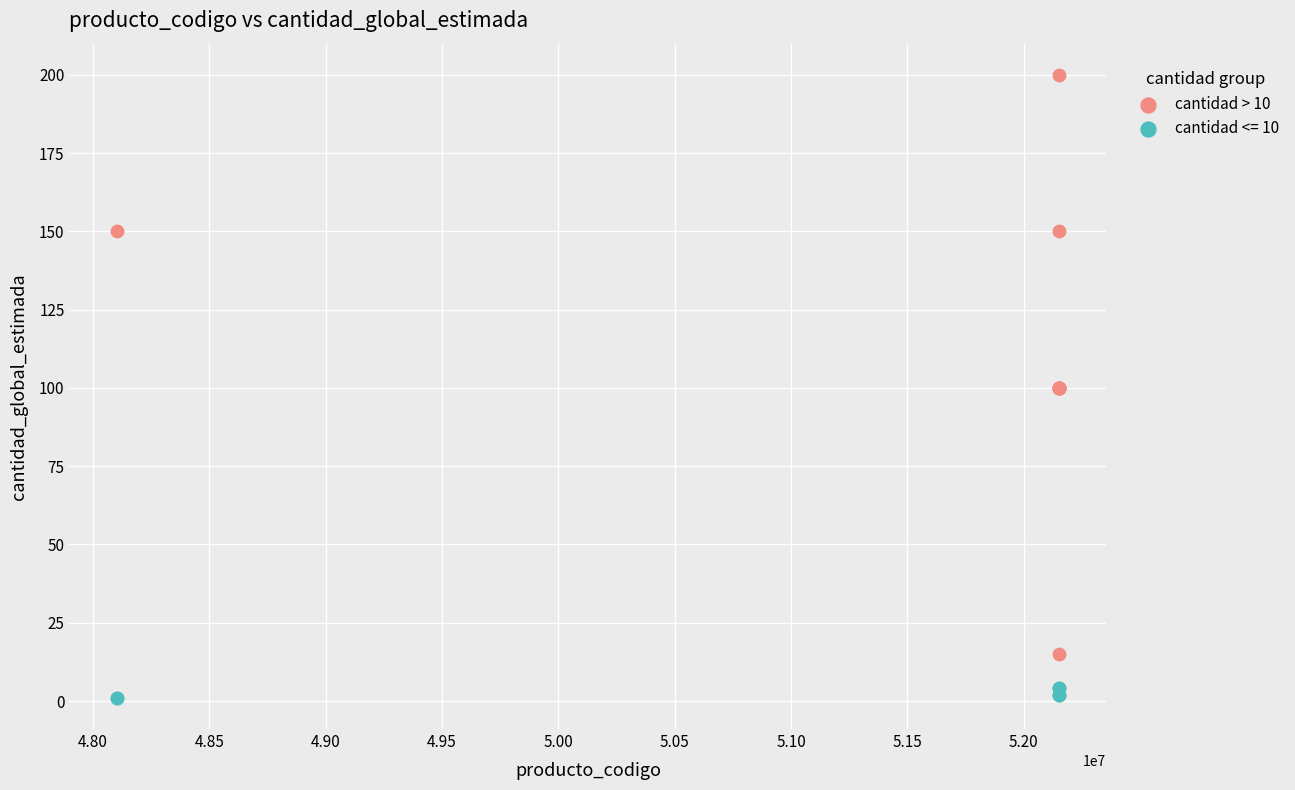

Which series contains the lowest Y value?

cantidad <= 10